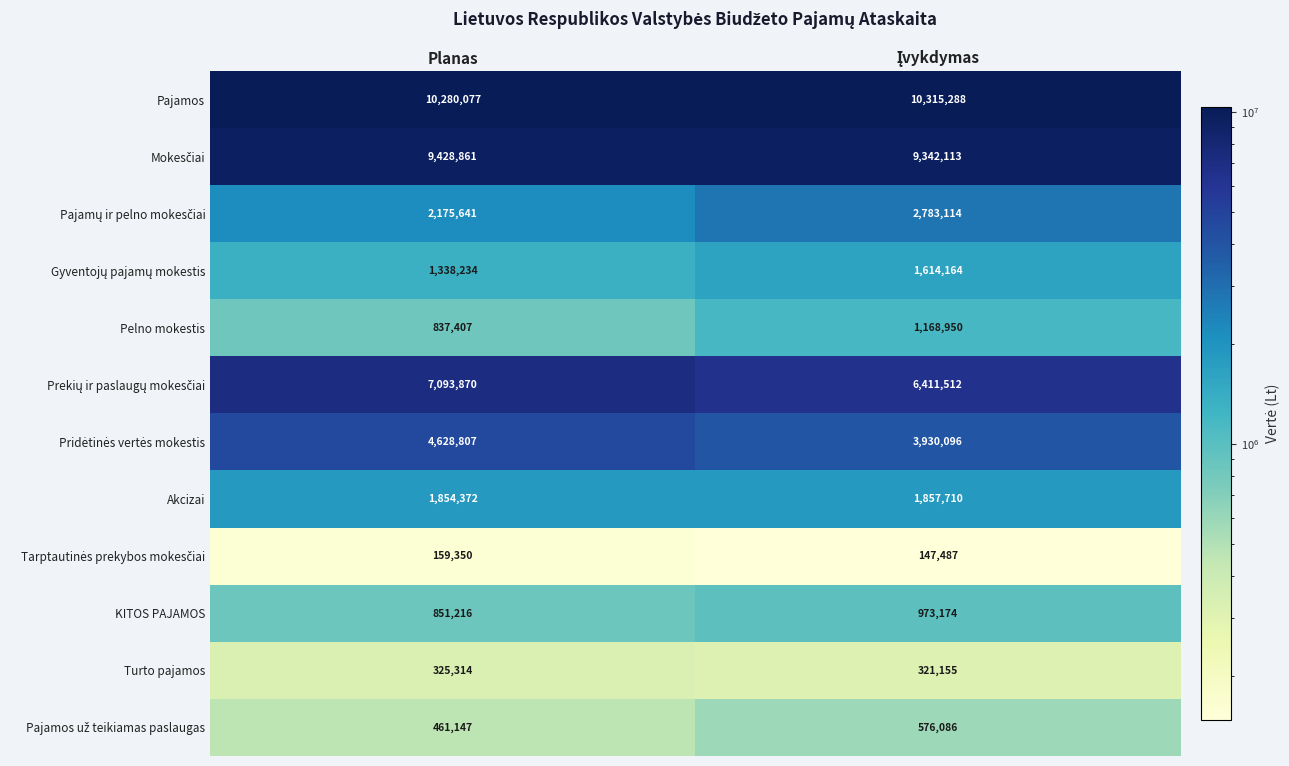

Is it true that KITOS PAJAMOS equals 851216 at Planas?

True